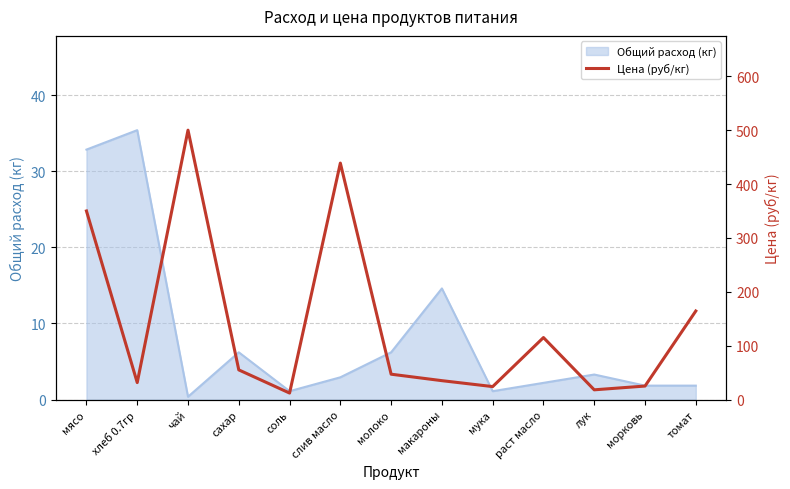

True or false: Общий расход (кг) has a value of 32.9 at мясо.

True